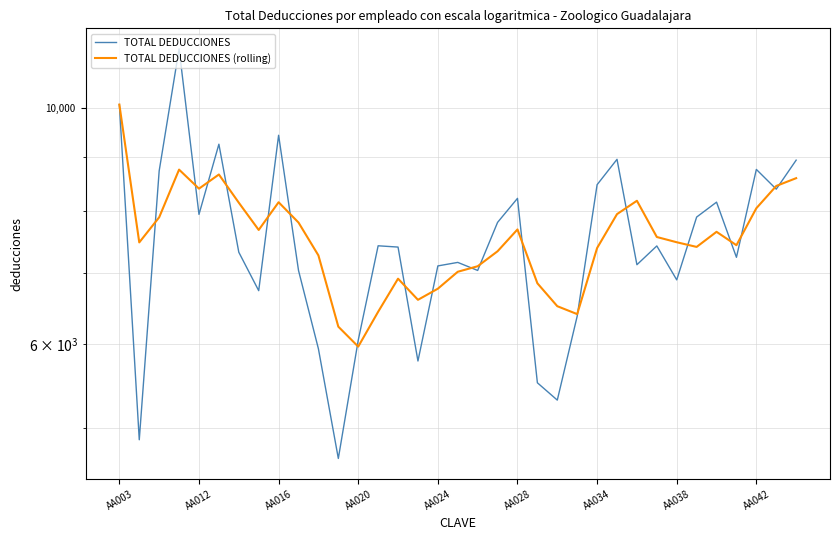

Does the chart have visible grid lines?

Yes